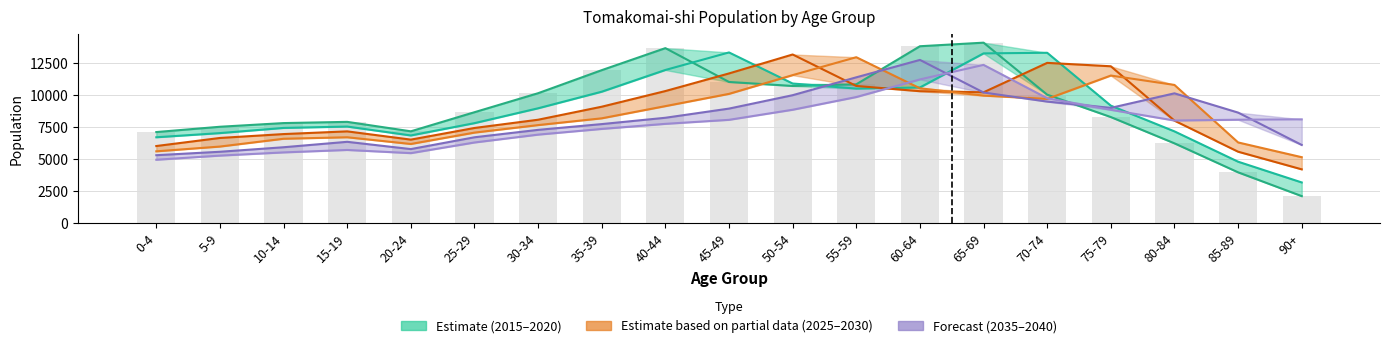

What is the difference between the highest and lowest values at 5-9?

2252